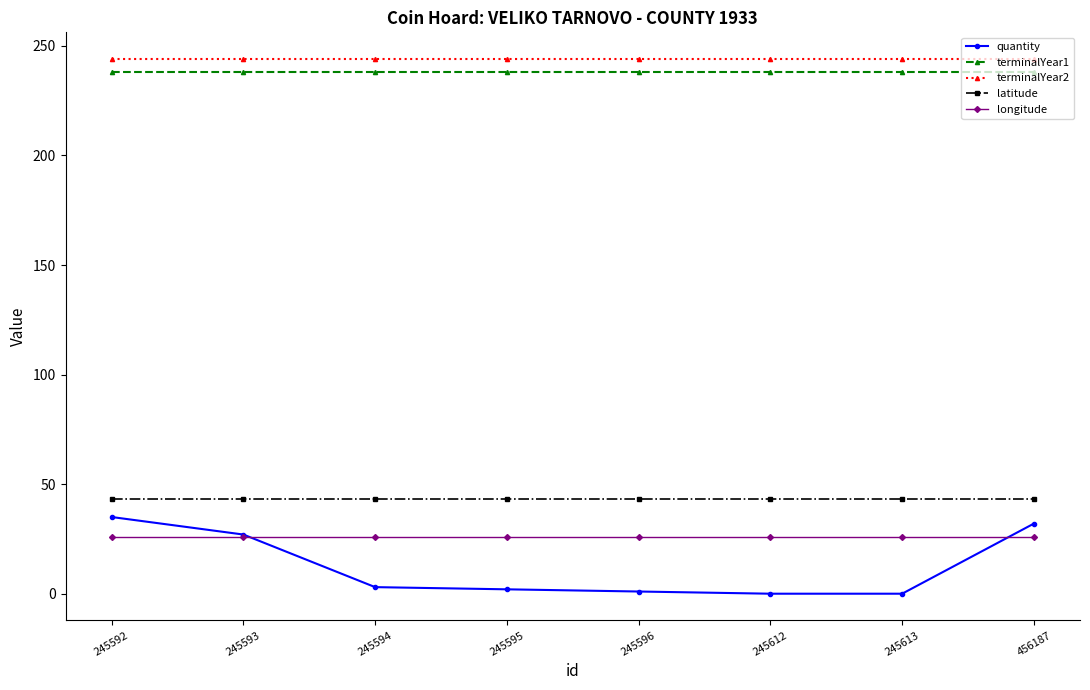

What is the minimum value for terminalYear2?

244.0